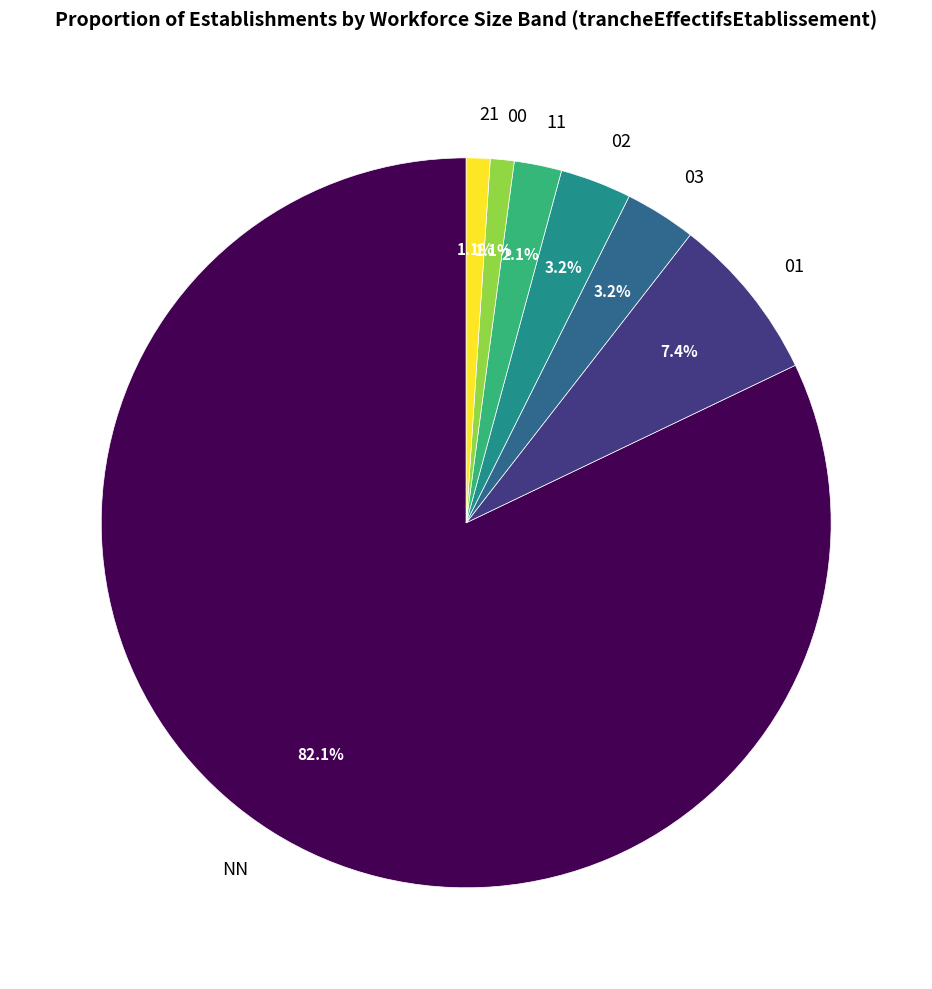

Combined, do 01 and NN account for over 50%?

Yes